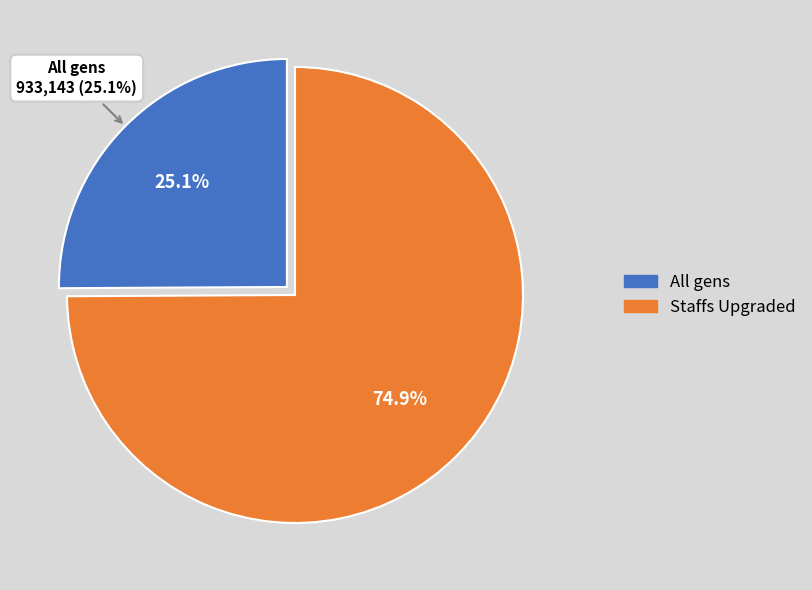

The Staffs Upgraded slice represents 75% of the pie. True or false?

True